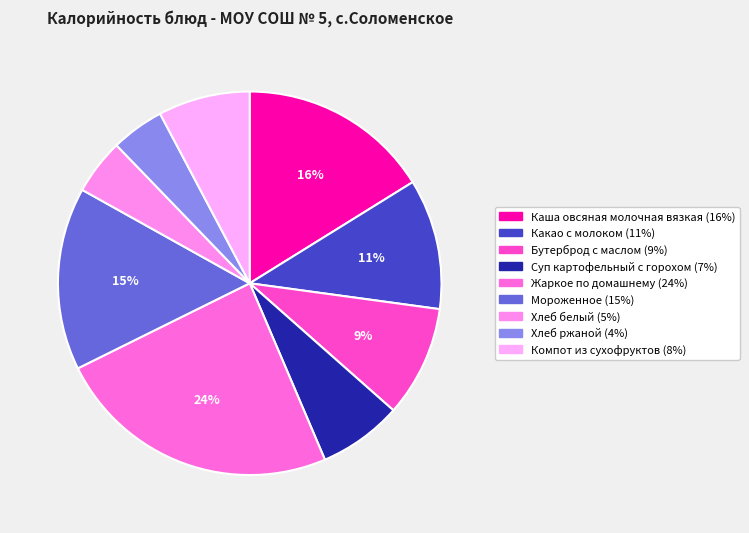

To the nearest percent, what portion does Каша овсяная молочная вязкая represent?

16%